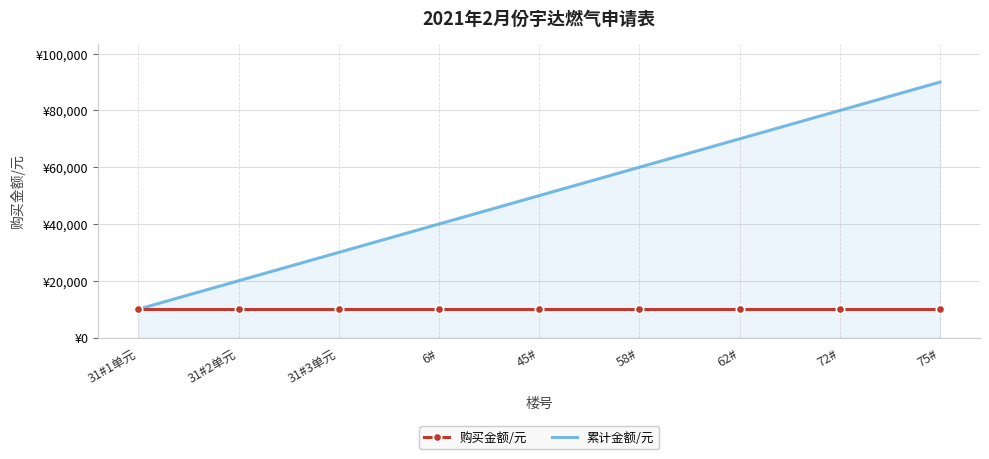

Which label corresponds to the smallest value in the chart?

31#1单元